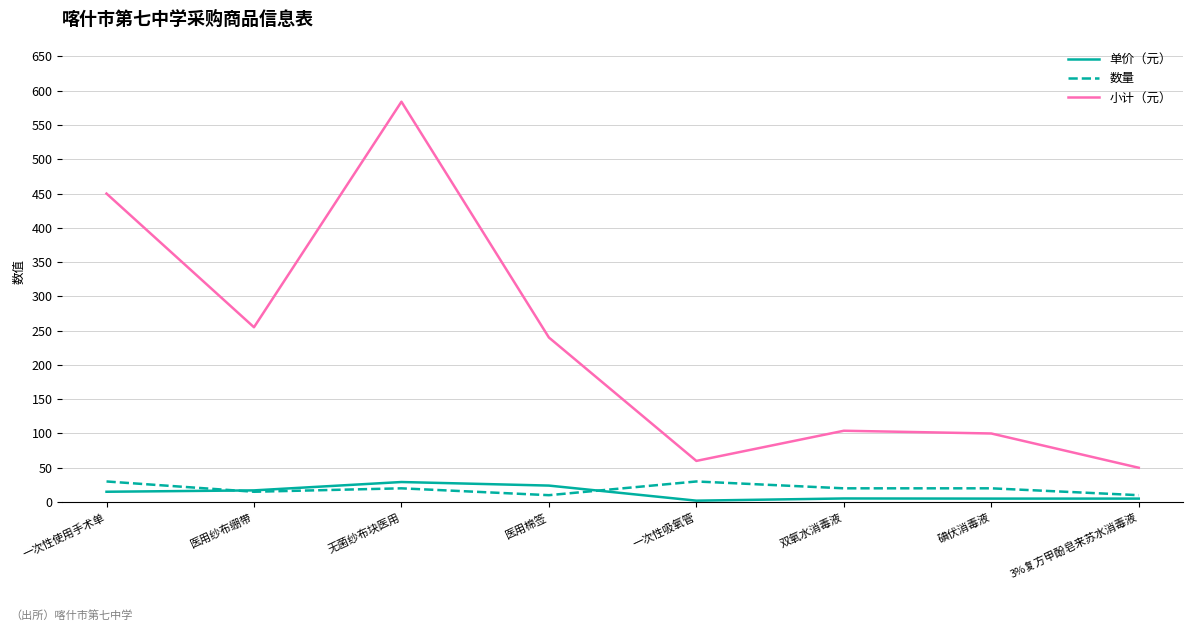

The value of 小计（元） at 医用纱布绷带 is 429.2. True or false?

False